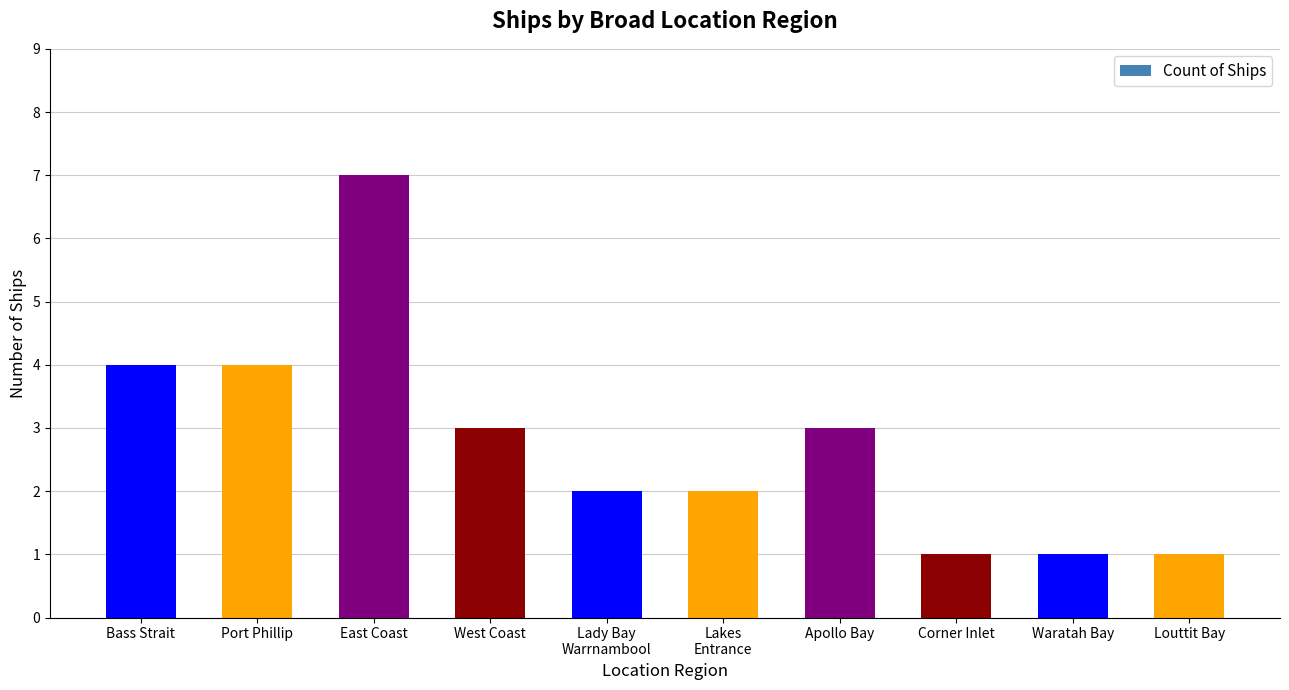

How many bars are there in total?

10